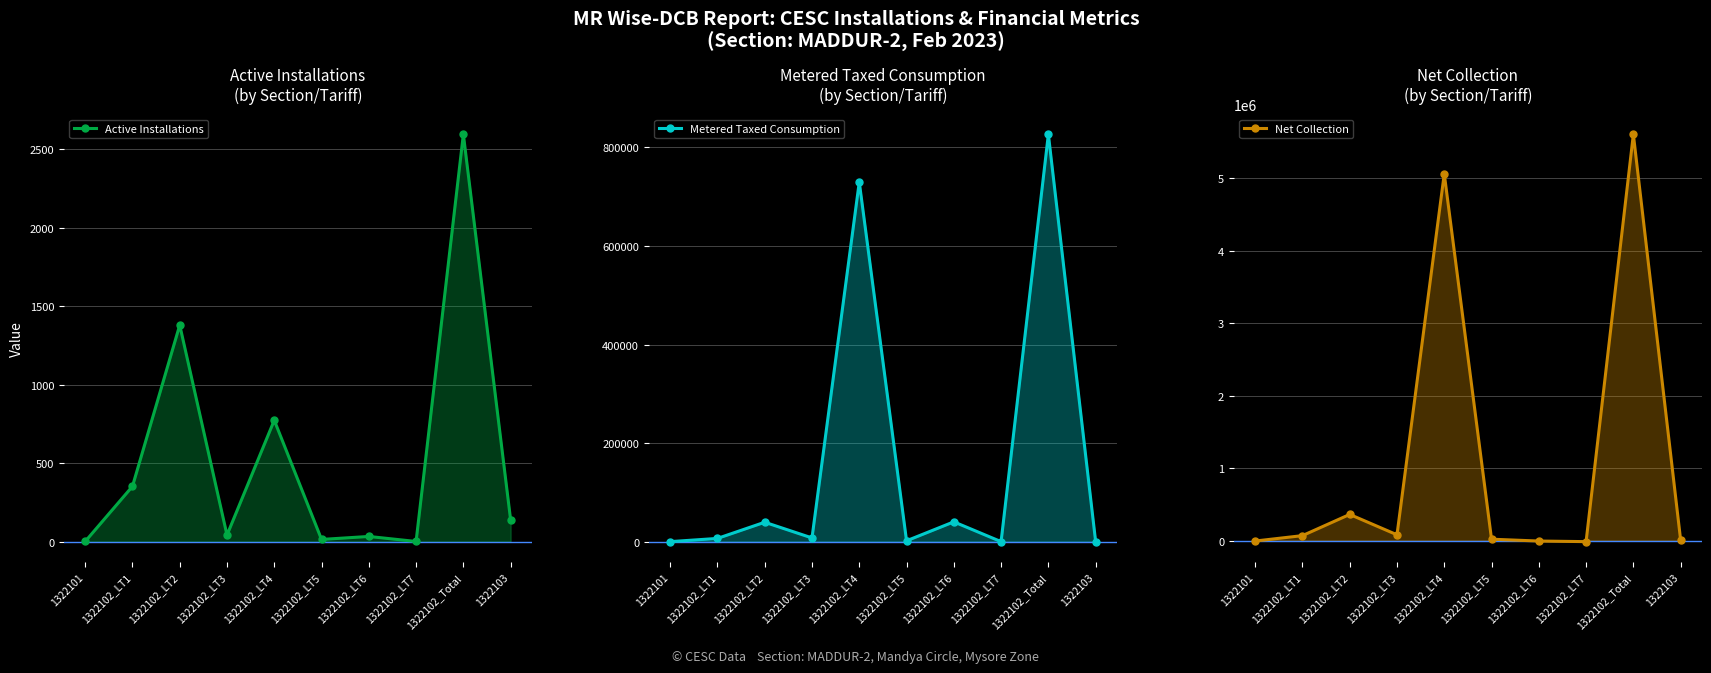

Which series ends up on top after the final intersection of Metered Taxed Consumption and Active Installations?

Metered Taxed Consumption